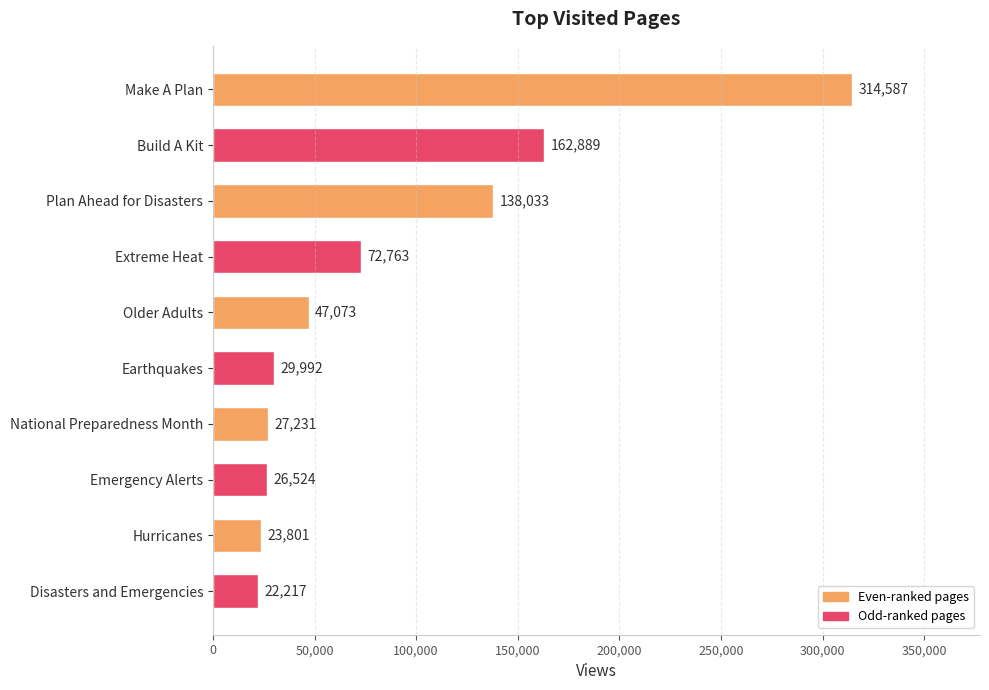

List the labels in order of value, smallest first.

Disasters and Emergencies, Hurricanes, Emergency Alerts, National Preparedness Month, Earthquakes, Older Adults, Extreme Heat, Plan Ahead for Disasters, Build A Kit, Make A Plan